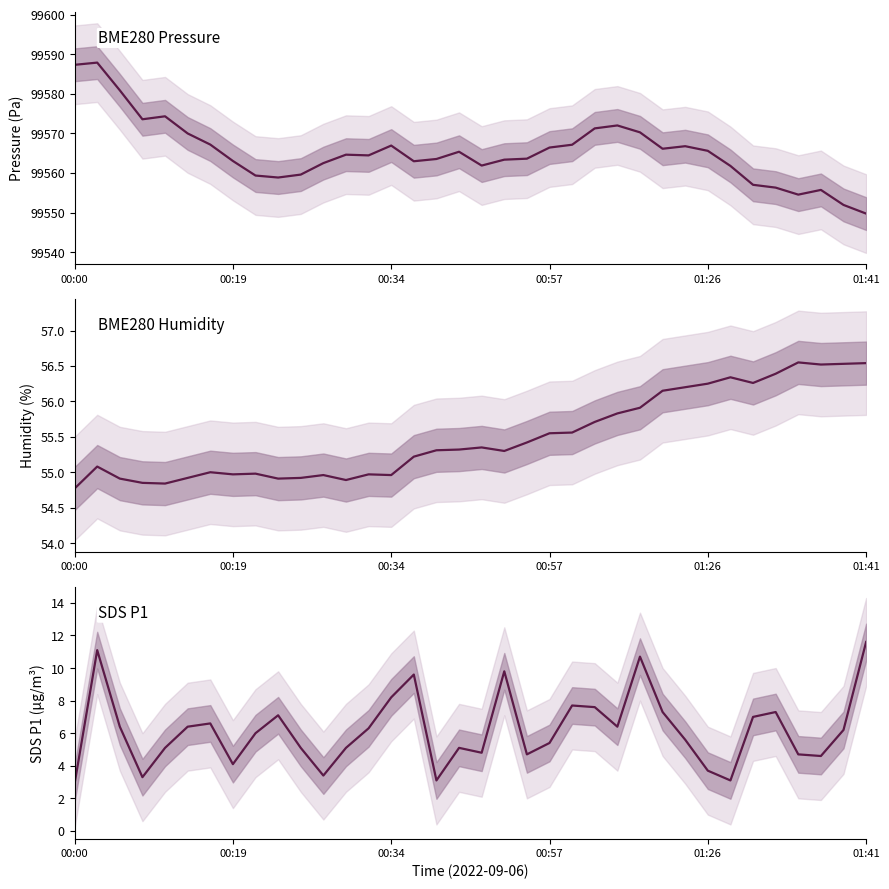

Reading right to left, list all the values displayed in this chart.

BME280_pressure: 99549.7	99551.9	99555.7	99554.5	99556.3	99557.0	99561.8	99565.6	99566.8	99566.1	99570.2	99572.0	99571.2	99567.1	99566.4	99563.6	99563.4	99561.9	99565.4	99563.5	99562.9	99566.9	99564.4	99564.6	99562.5	99559.6	99558.8	99559.3	99563.0	99567.2	99570.0	99574.3	99573.6	99580.9	99587.9	99587.3
BME280_humidity: 56.5	56.5	56.5	56.5	56.4	56.3	56.3	56.2	56.2	56.1	55.9	55.8	55.7	55.6	55.5	55.4	55.3	55.4	55.3	55.3	55.2	55.0	55.0	54.9	55.0	54.9	54.9	55.0	55.0	55.0	54.9	54.8	54.9	54.9	55.1	54.8
SDS_P1: 11.6	6.2	4.6	4.7	7.3	7.0	3.1	3.7	5.6	7.3	10.7	6.4	7.6	7.7	5.4	4.7	9.8	4.8	5.1	3.1	9.6	8.2	6.3	5.1	3.4	5.1	7.1	6.0	4.1	6.6	6.4	5.1	3.3	6.4	11.1	2.9